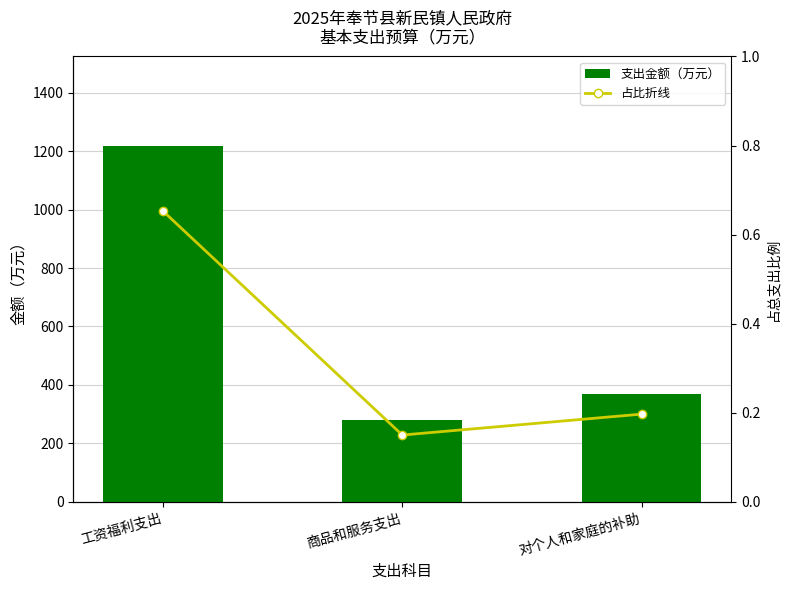

Where is 支出金额 nearest to the value 749?

对个人和家庭的补助